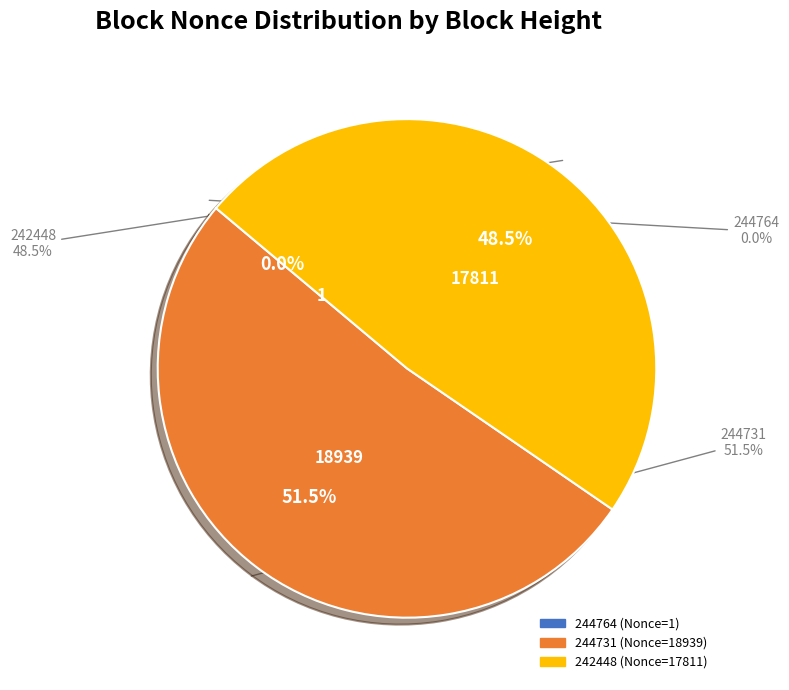

Is there a majority slice in this chart?

Yes